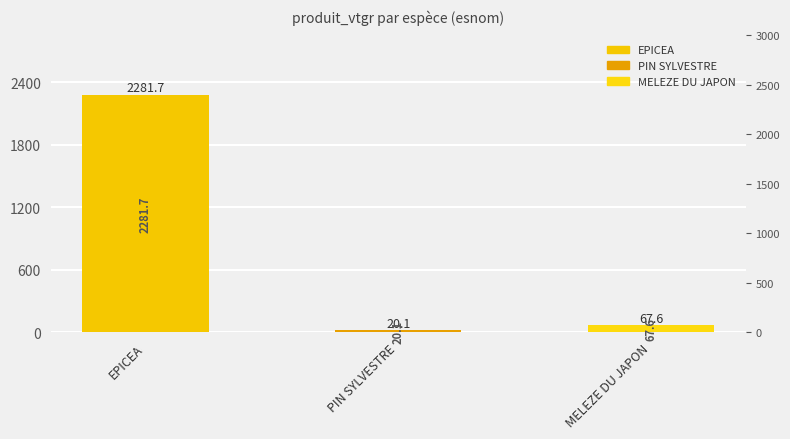

Are the bars horizontal?

No